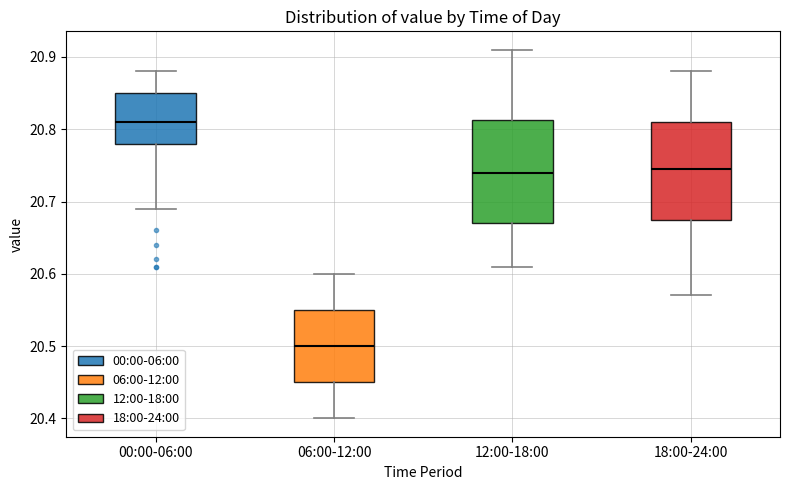

Reading left to right, transcribe this box plot: for each box, give where its median line is, the range the box spans, and where its two whiskers end, as read against the y-axis. The values are not printed on the chart, so give them approximately, as read against the axis.

00:00-06:00: median 20.81, box 20.78 to 20.85, whiskers 20.69 to 20.88
06:00-12:00: median 20.50, box 20.45 to 20.55, whiskers 20.40 to 20.60
12:00-18:00: median 20.74, box 20.67 to 20.81, whiskers 20.61 to 20.91
18:00-24:00: median 20.75, box 20.68 to 20.81, whiskers 20.57 to 20.88